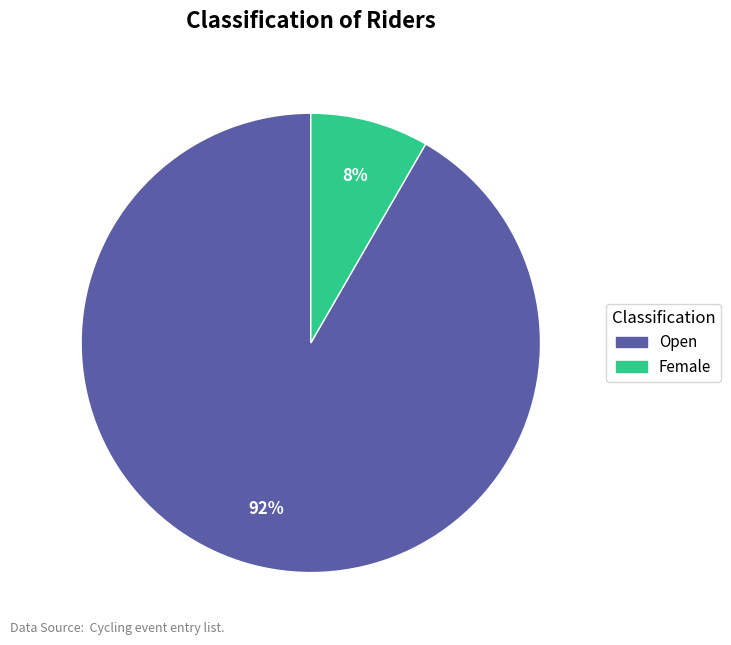

Which has a higher value, Female or Open?

Open